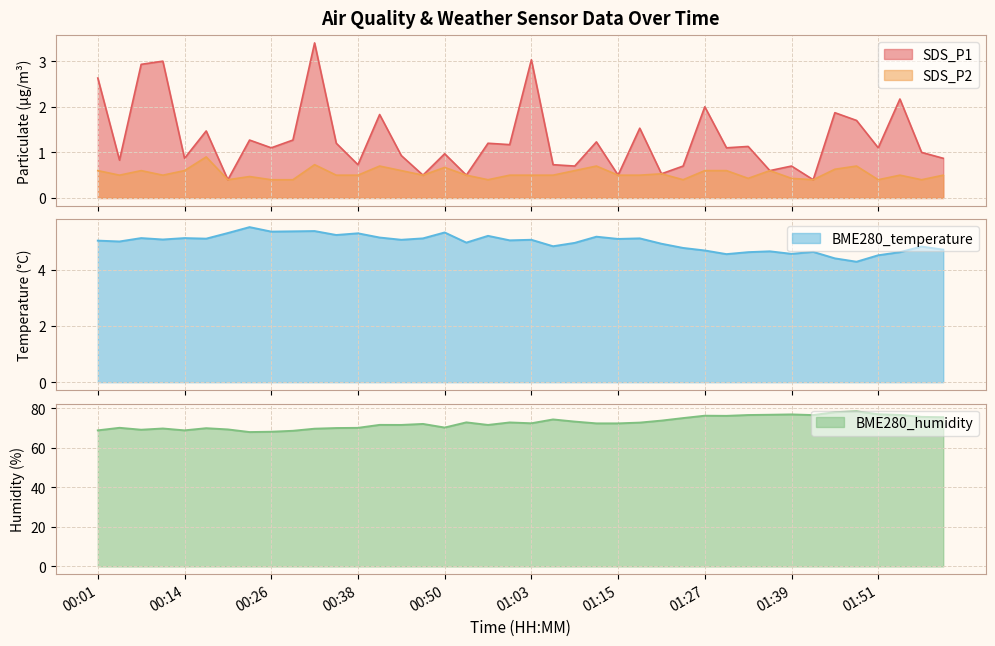

How many categories are shown in the chart?

40